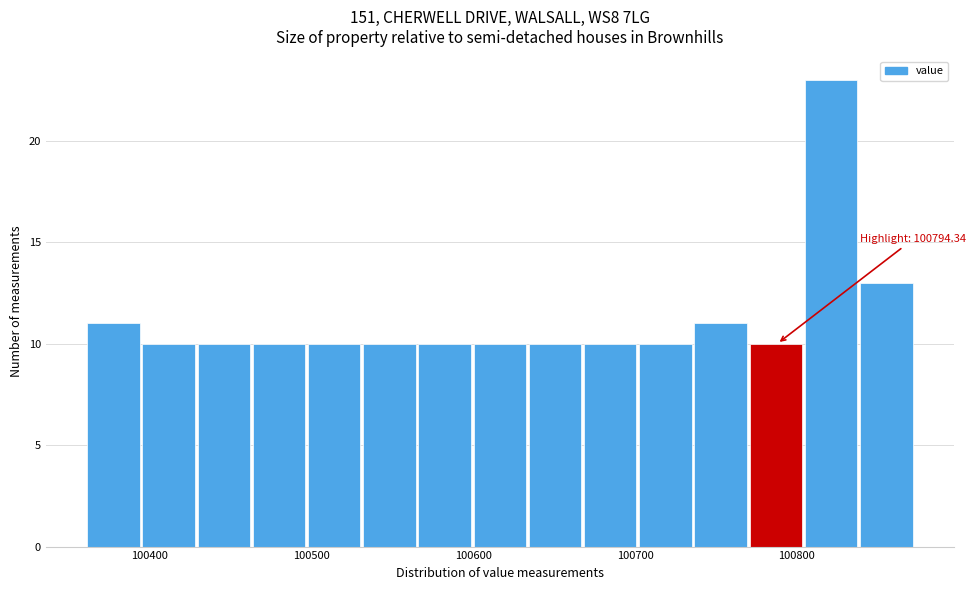

Around what value on the x-axis is the tallest bar? Give the approximate position of its centre, as read against the axis.

100820